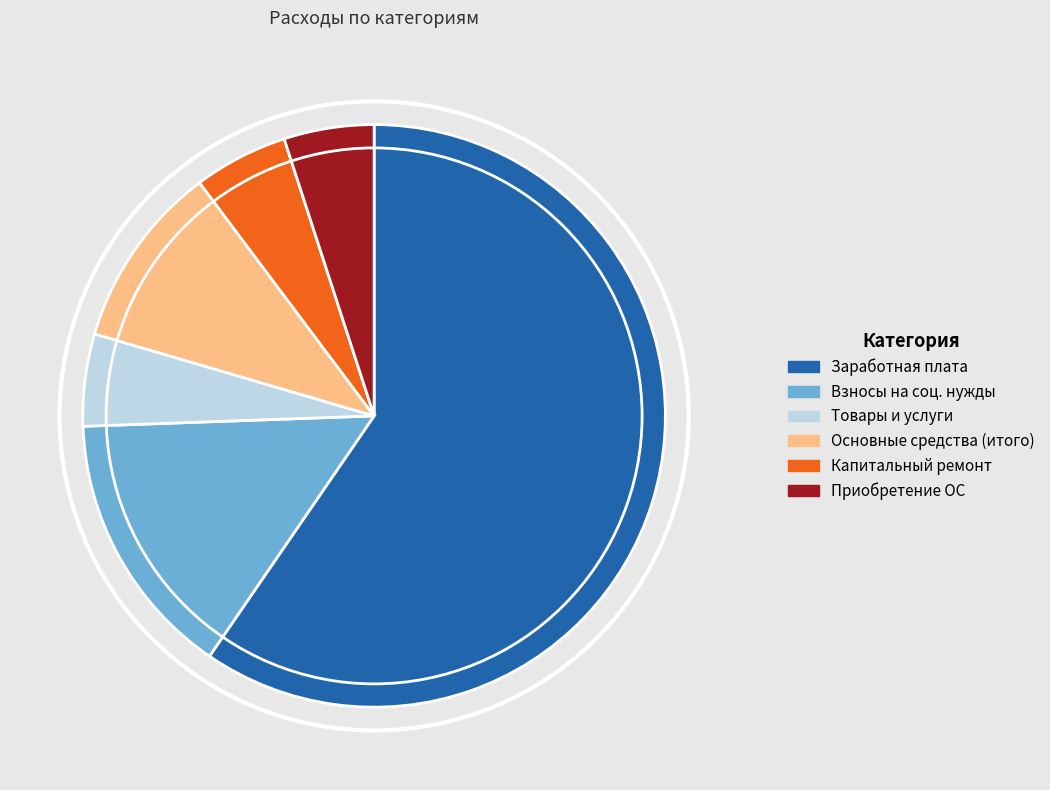

Is there a majority slice in this chart?

Yes